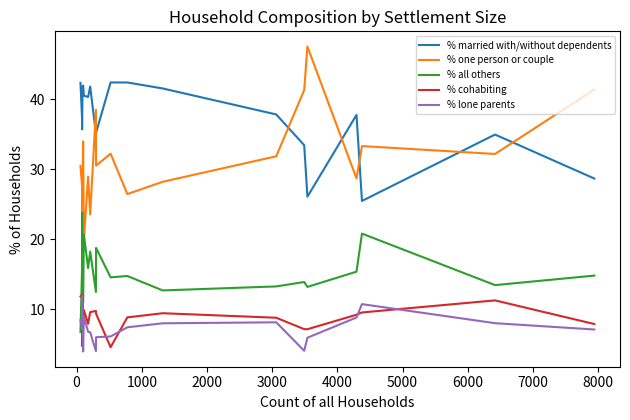

Which series has the largest range (max minus min)?

% one person or couple